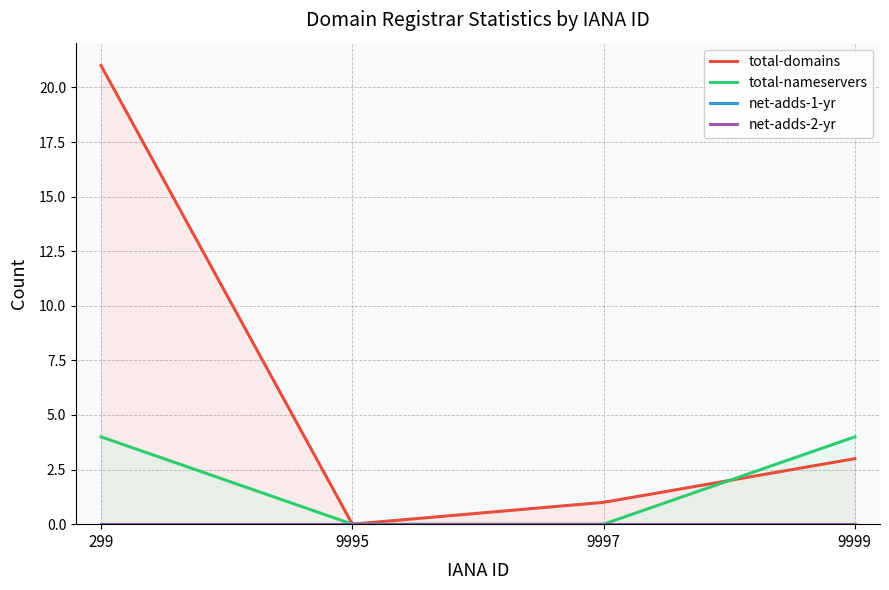

At which category does the chart reach its minimum across all series?

9995